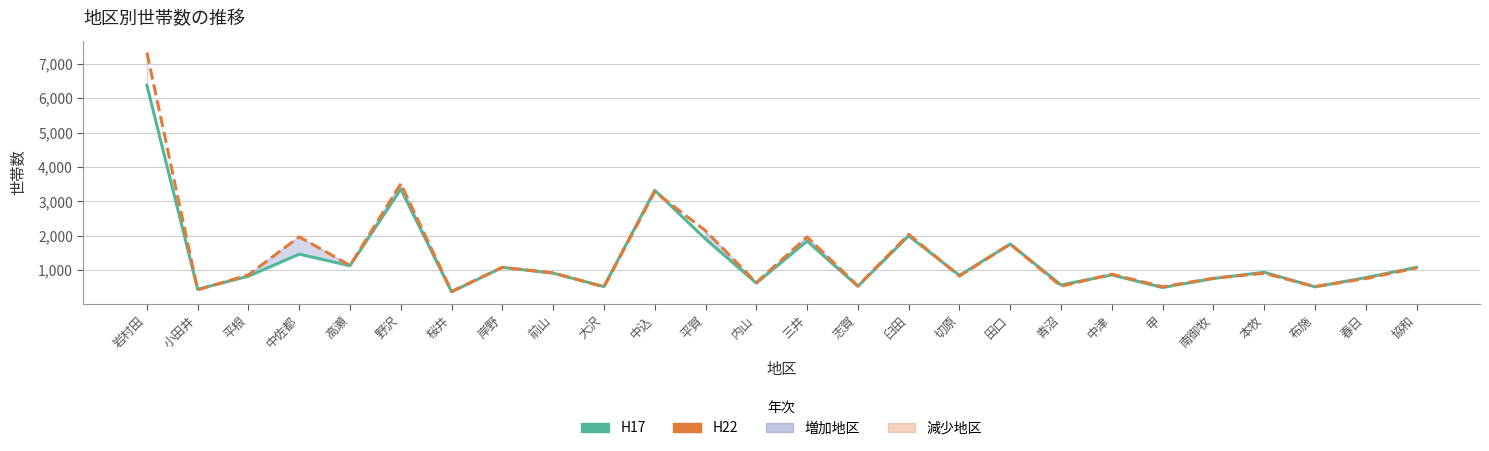

The H17 series shows 501 at 桜井. True or false?

False